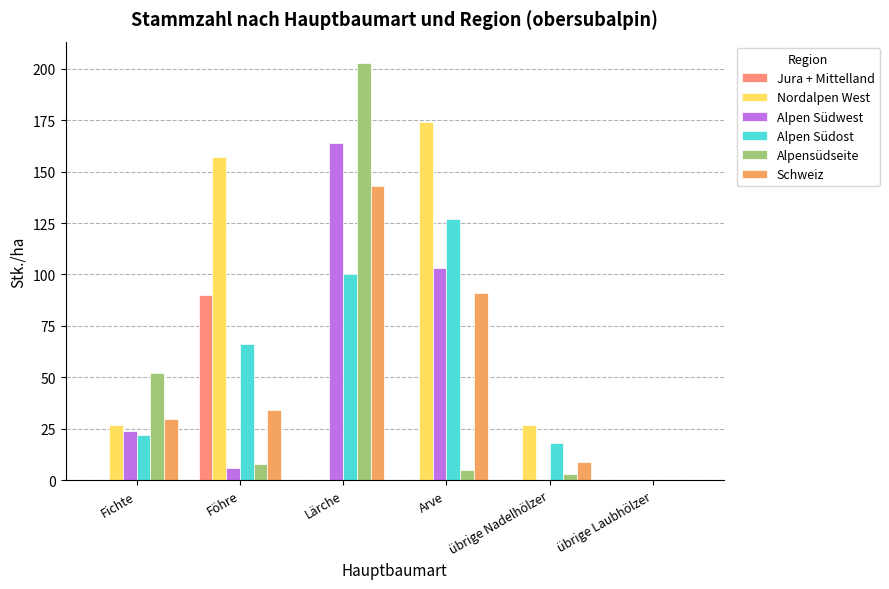

How many positive values does the Schweiz series have?

5